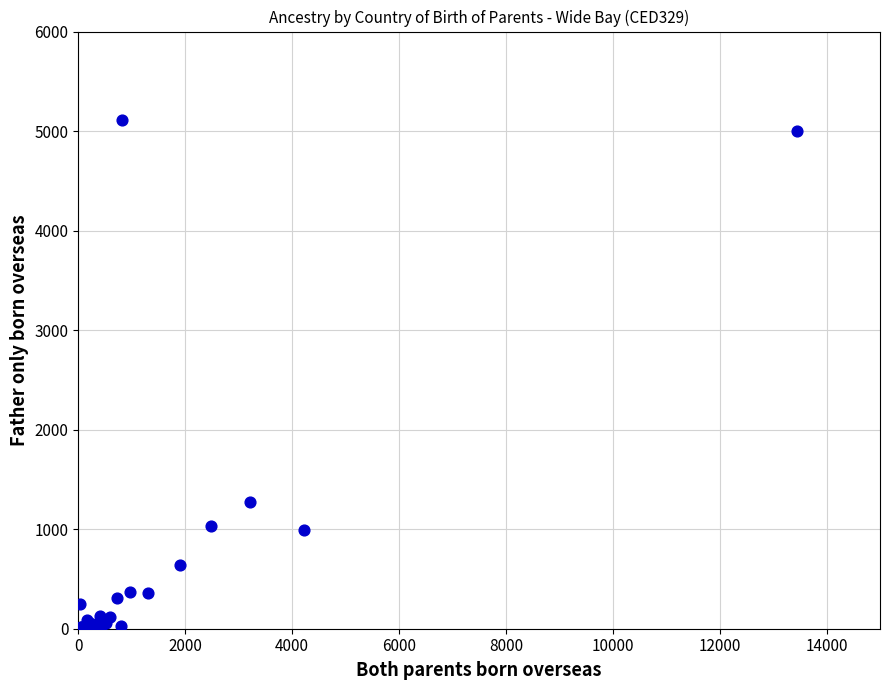

What Y value in the scatter plot is closest to 2556?

1269